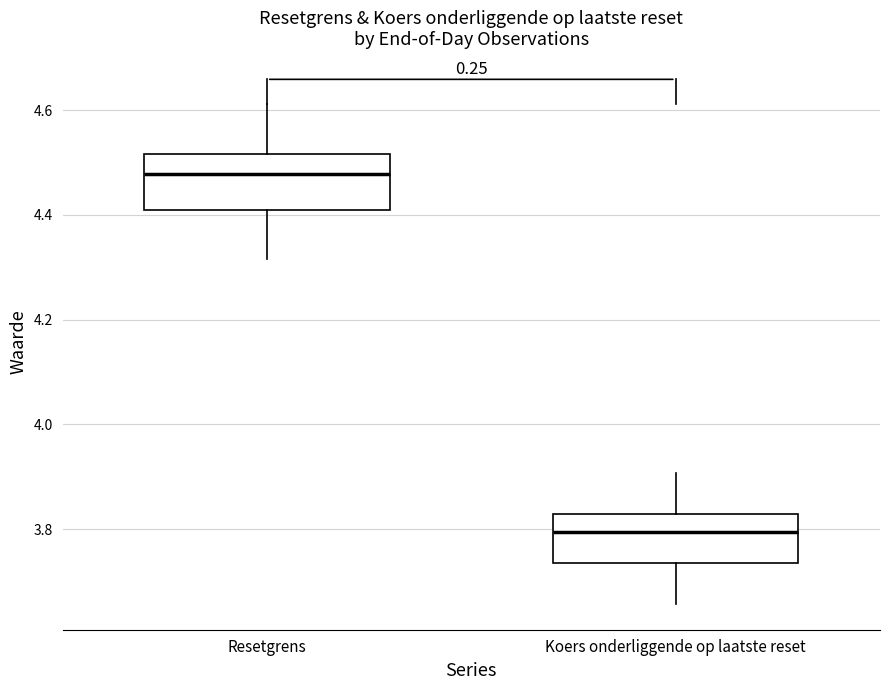

Which box's median line is the lowest?

Koers onderliggende op laatste reset